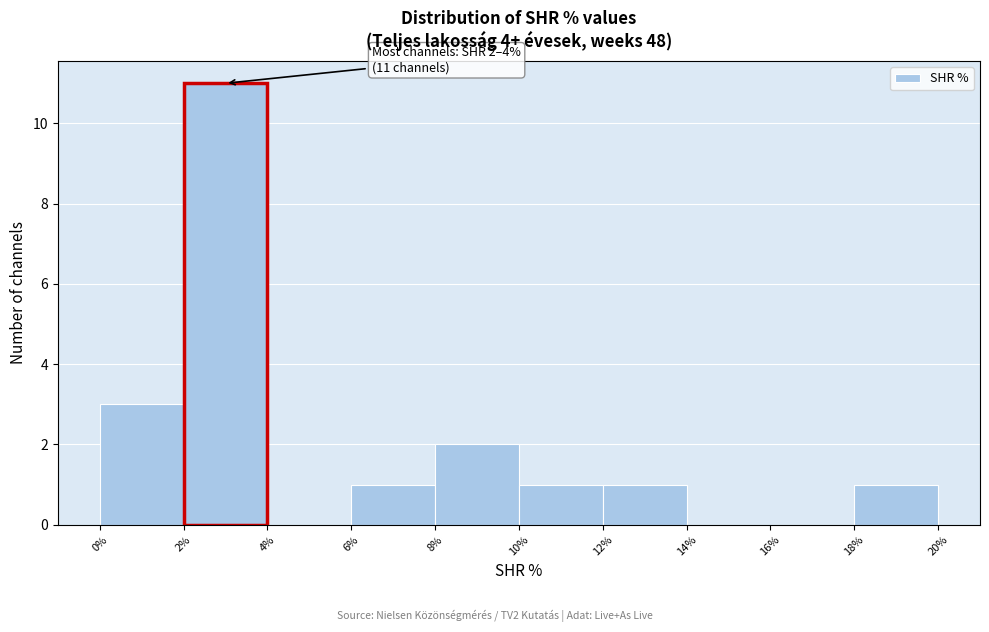

Over which range of the x-axis is the bar tallest?

2% to 4%